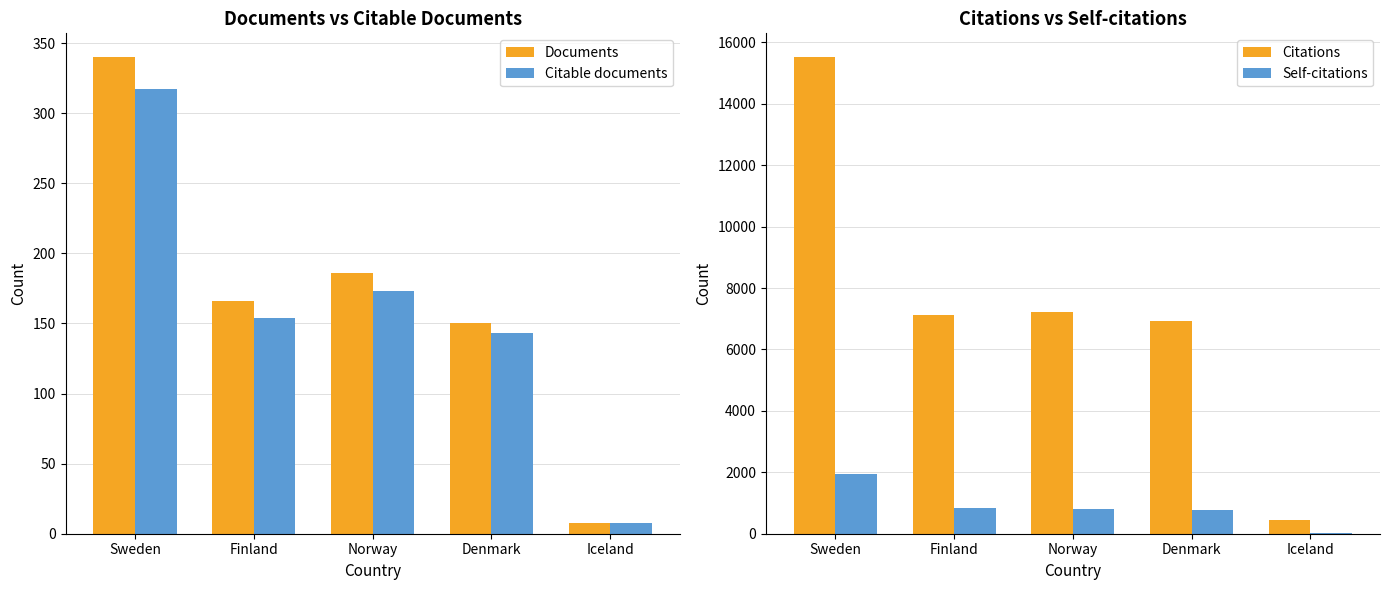

What is the total value across all series at Sweden?

18113